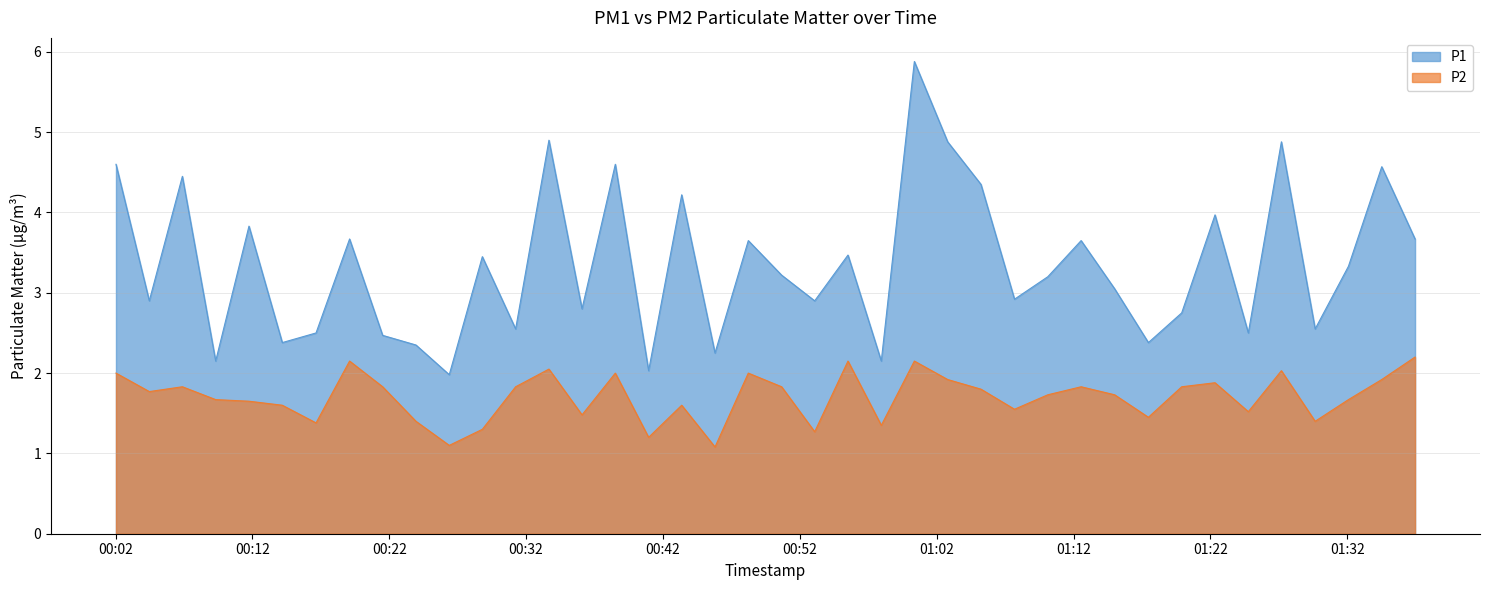

Which series has the widest spread of values?

P1